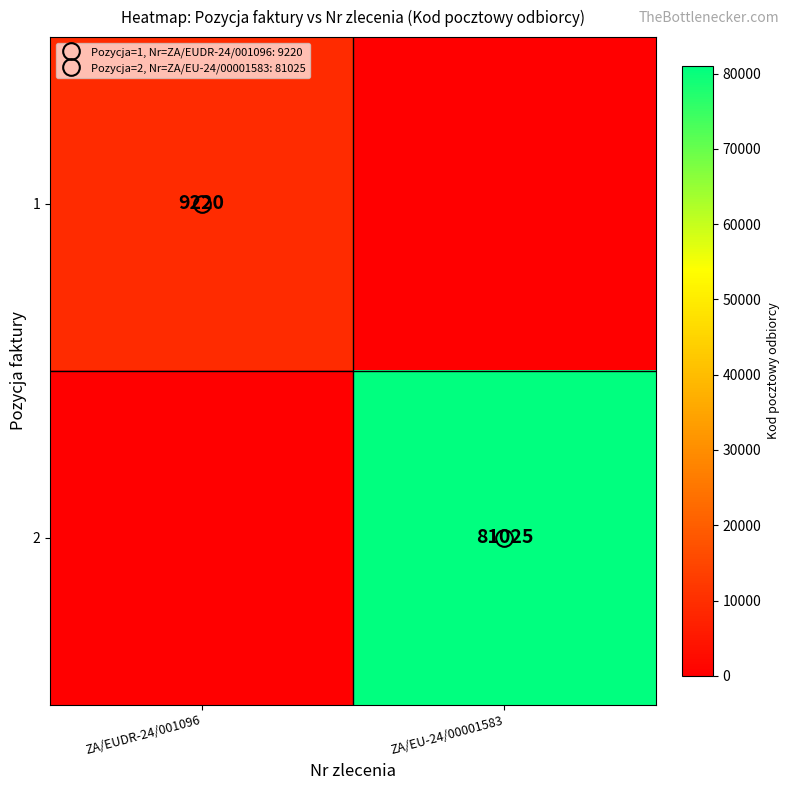

What is the highest value of the 1 series?

9220